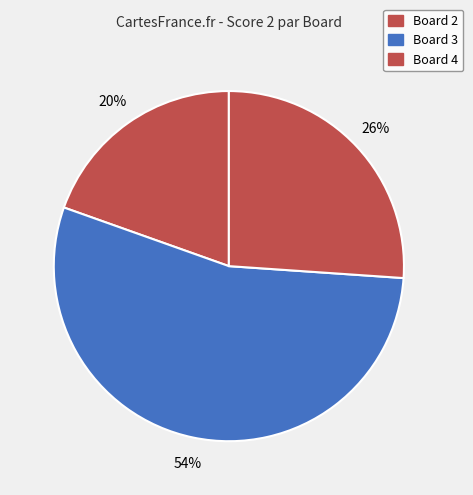

Which has a higher value, Board 3 or Board 2?

Board 3